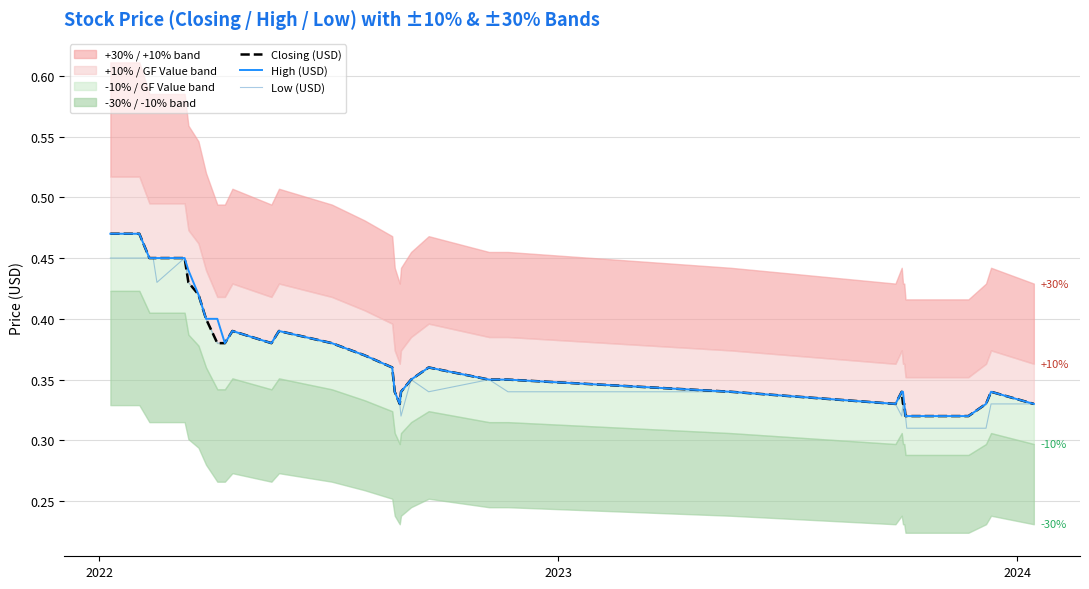

Rank the series by their maximum value, from highest to lowest.

Closing (USD), High (USD), Low (USD)